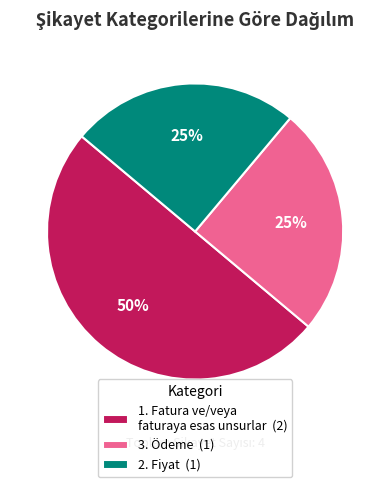

Is it true that 2. Fiyat is 25% of the pie?

True